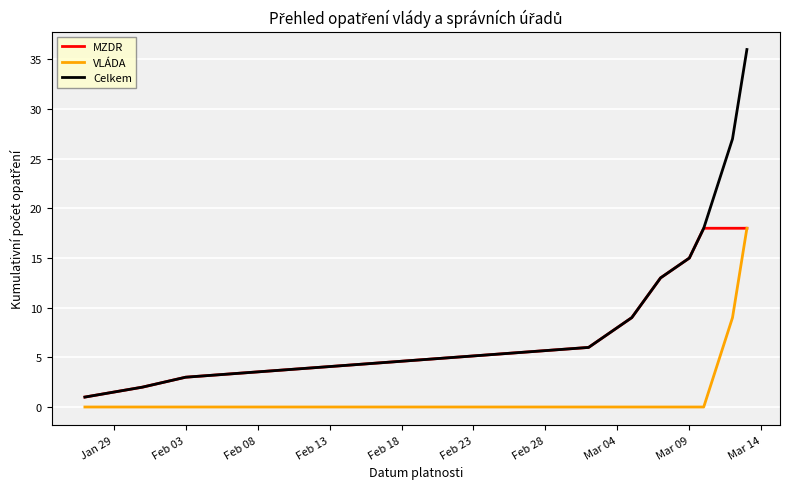

True or false: Celkem has more than 1 interior local peaks.

False